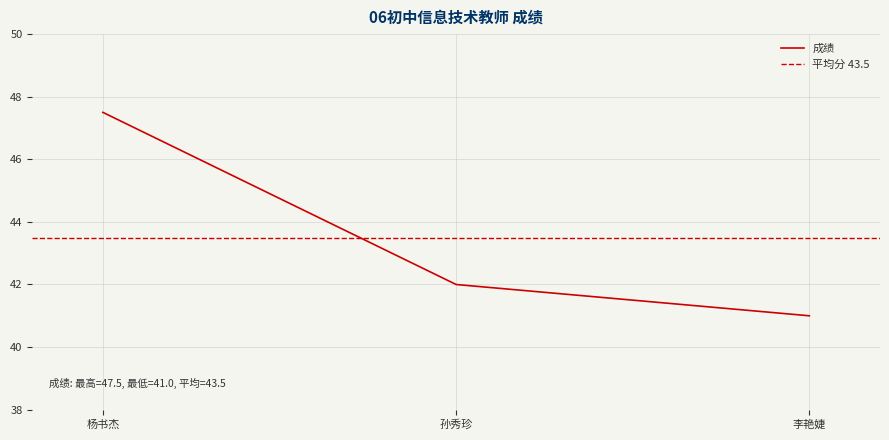

Read the 成绩 value at 杨书杰.

47.5